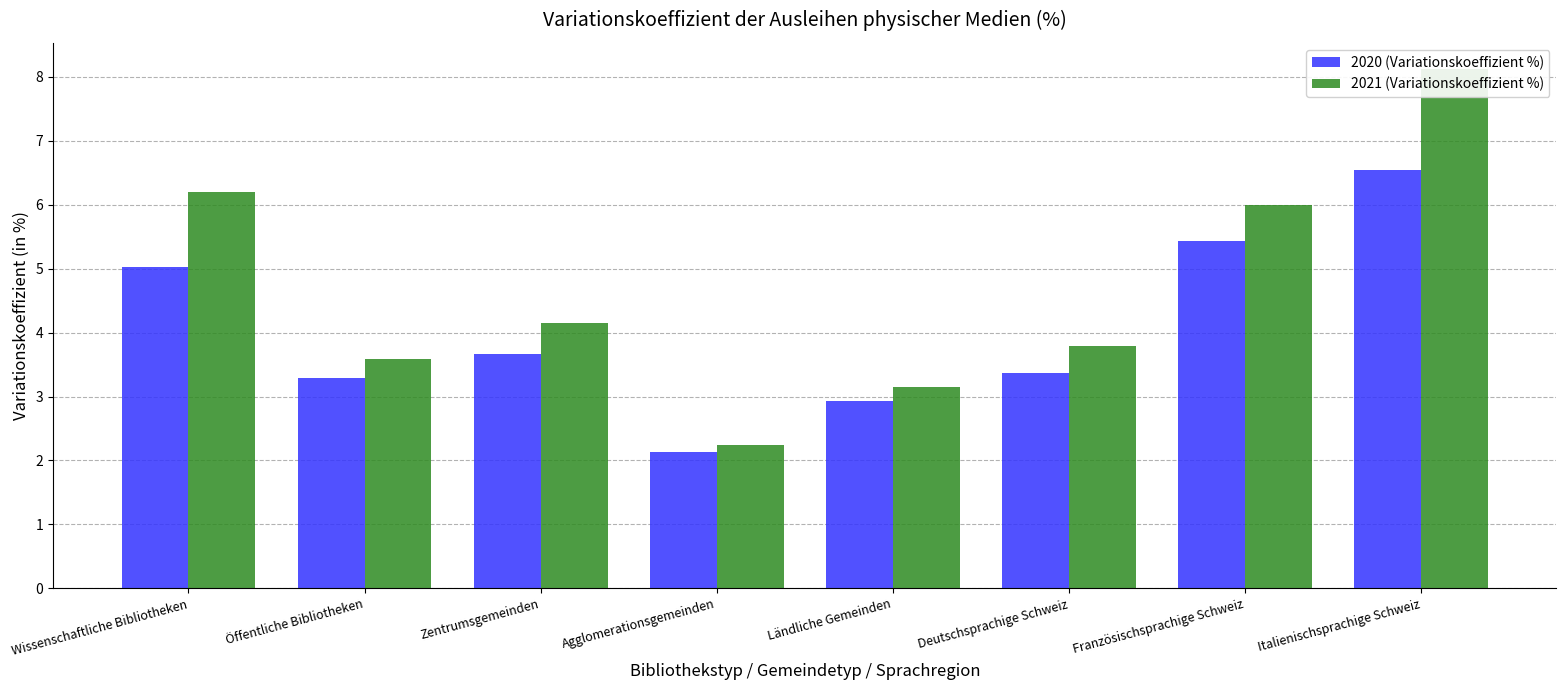

What is the smallest value displayed?

2.1